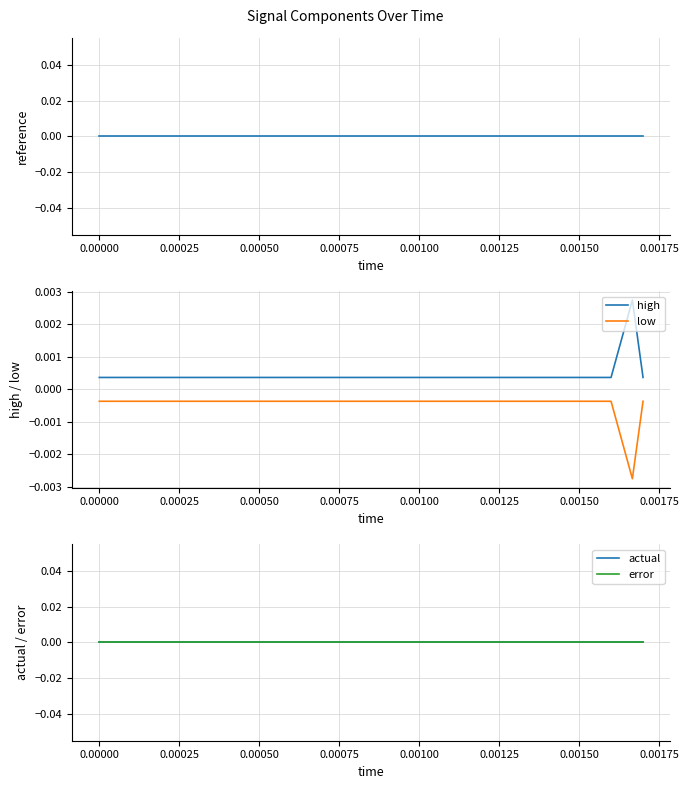

True or false: high and actual cross at least once.

False